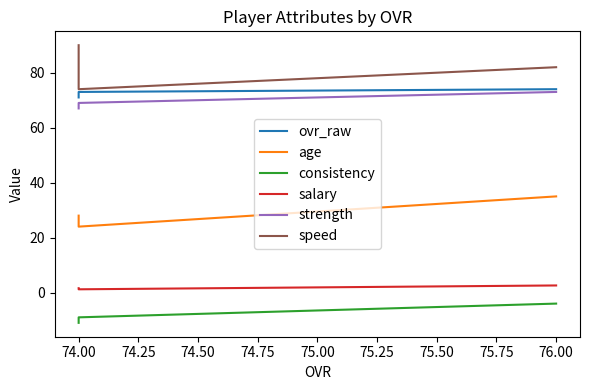

At how many categories does at least one series exceed 39?

3